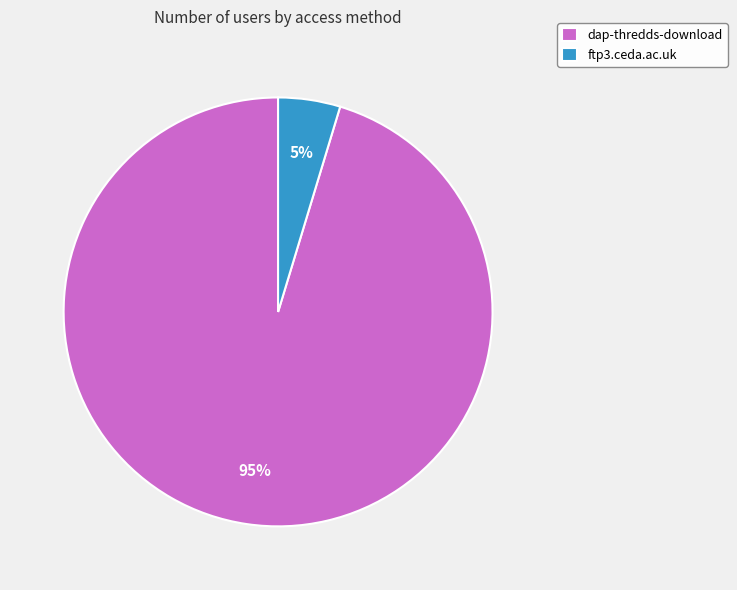

What is the smallest slice in the pie chart?

ftp3.ceda.ac.uk